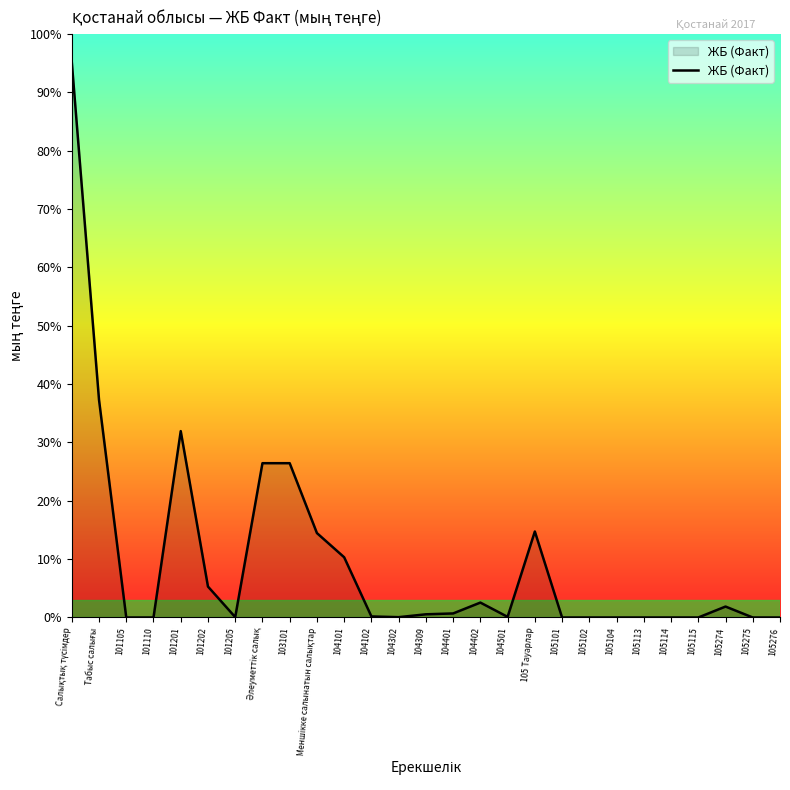

Does the chart have visible grid lines?

No